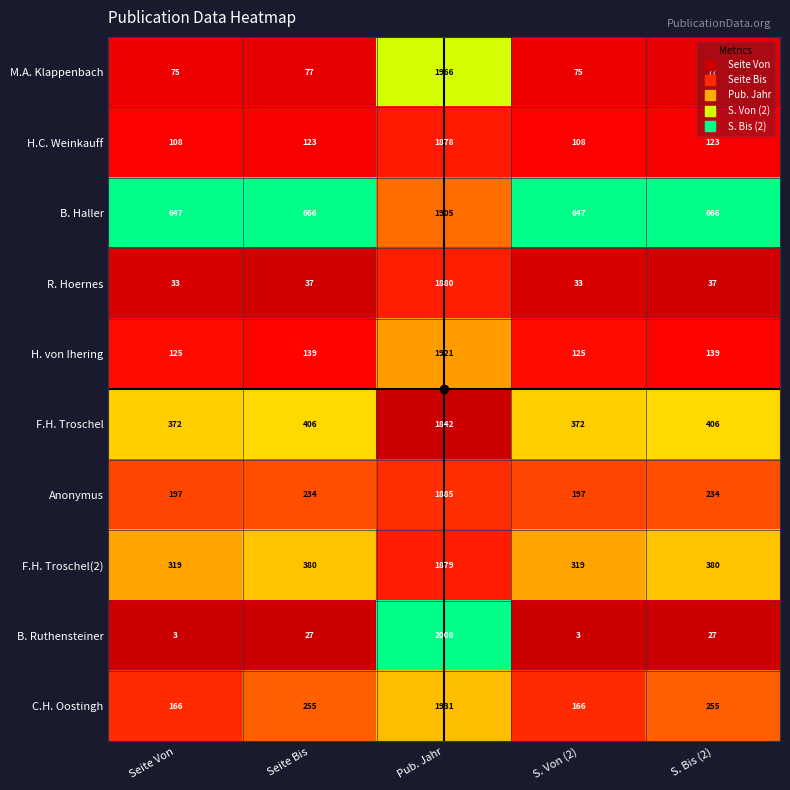

What is the approximate value of B. Haller at S. Von (2), to the nearest 100?

600